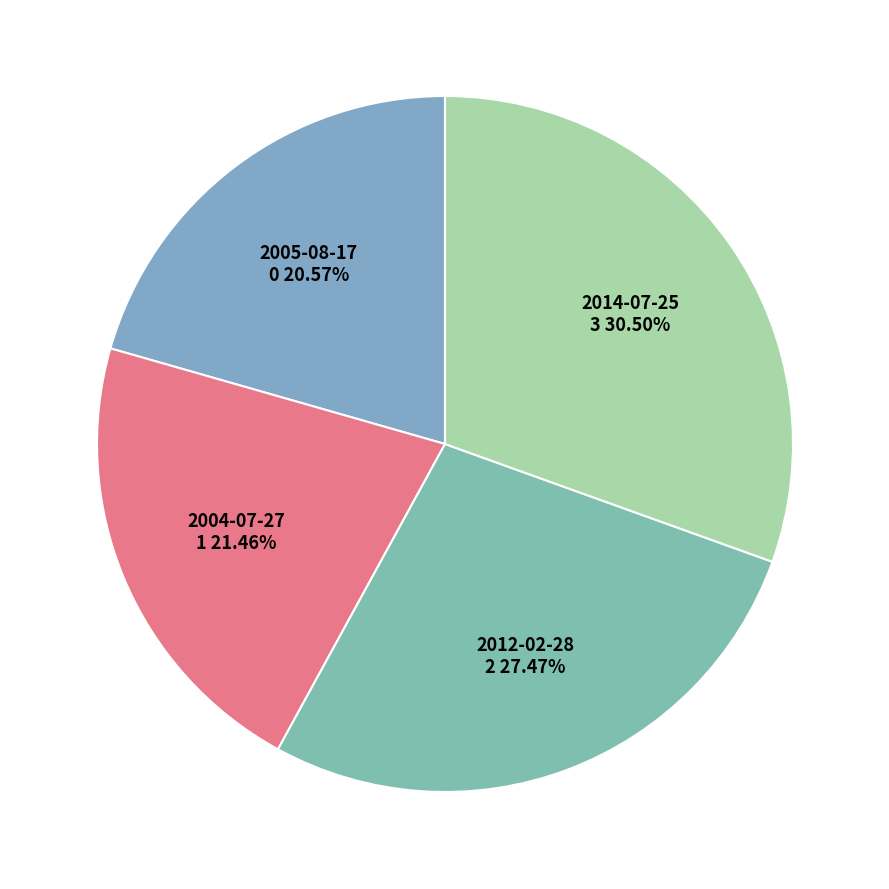

Rank the categories by value from highest to lowest.

2014-07-25, 2012-02-28, 2004-07-27, 2005-08-17